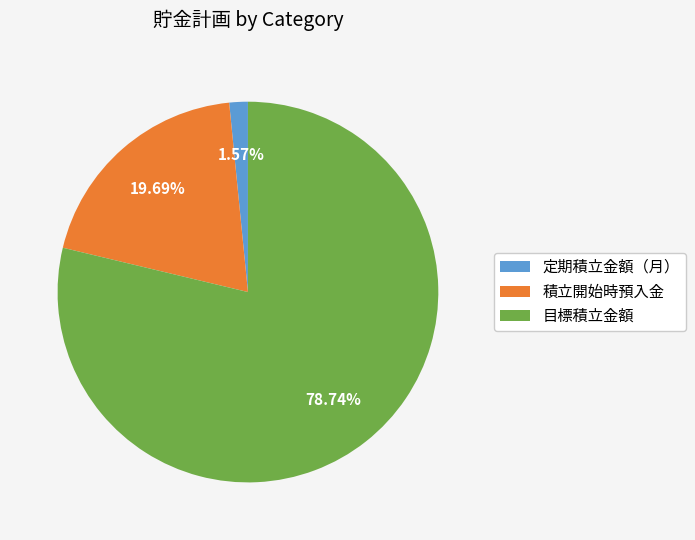

Rank the categories by value from lowest to highest.

定期積立金額（月）, 積立開始時預入金, 目標積立金額